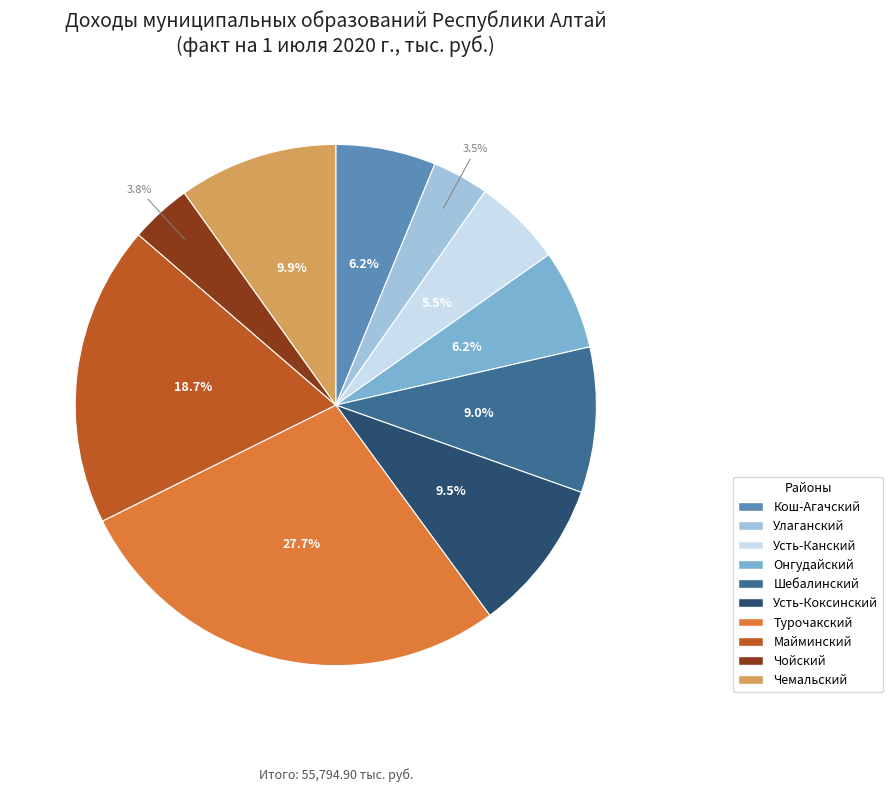

Count the number of slices in the pie.

10